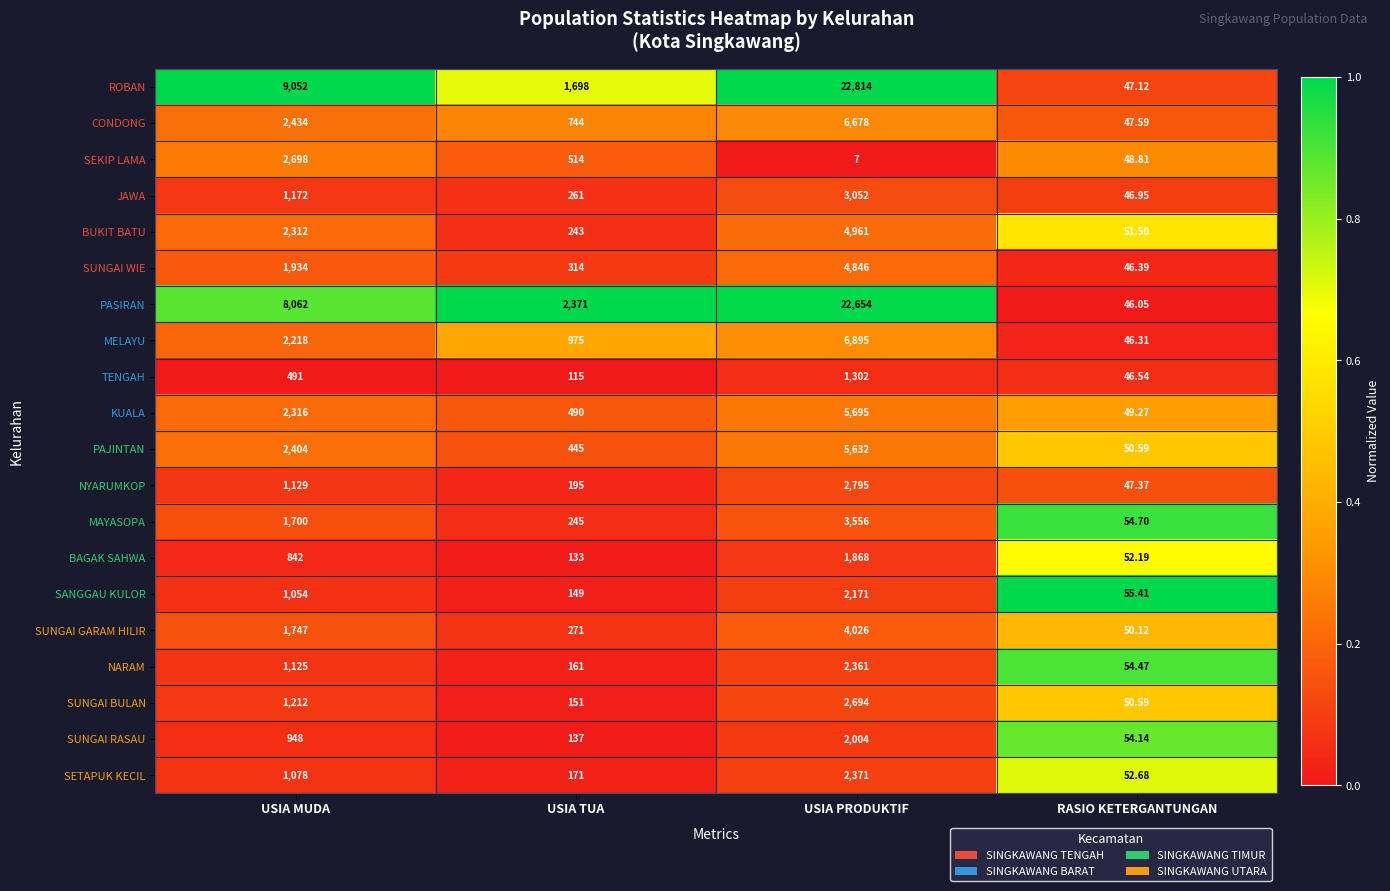

Where is SUNGAI BULAN nearest to the value 1372?

USIA MUDA